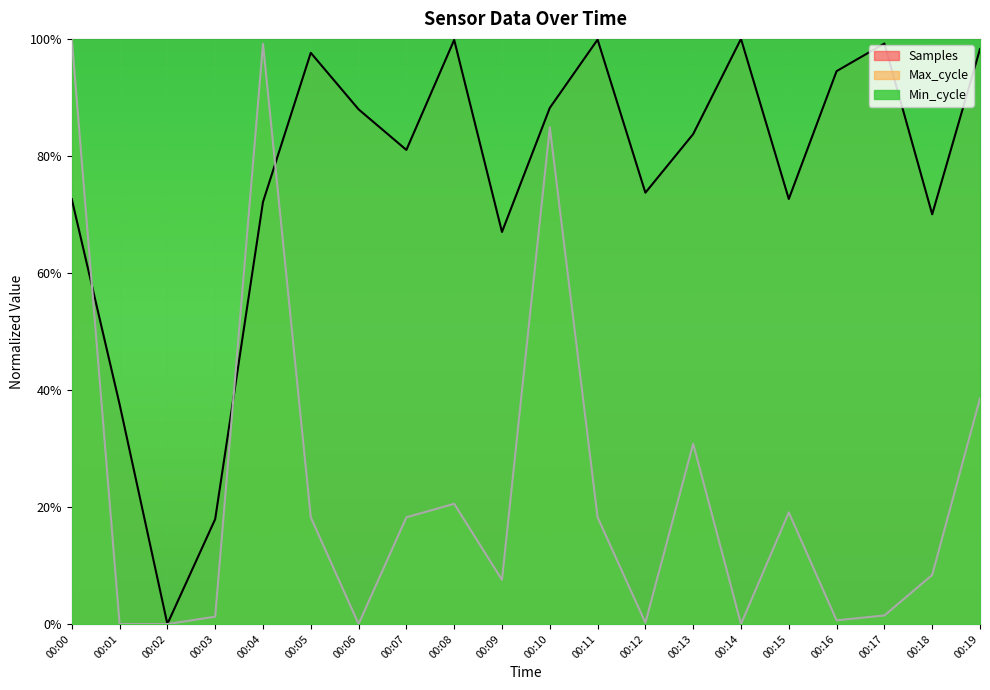

Rank the series at 00:18 from lowest to highest value.

Max_cycle, Samples